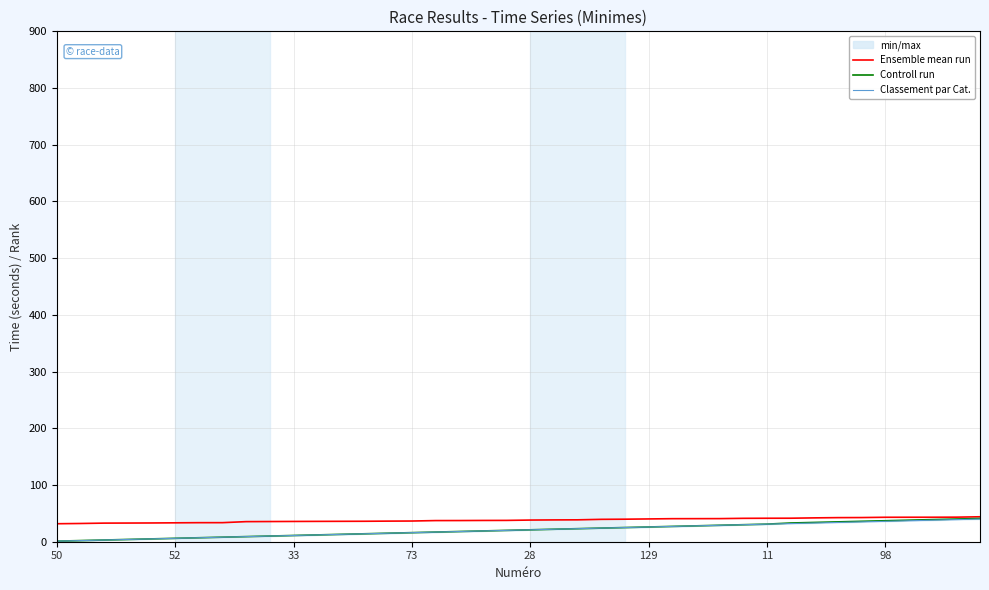

What is the minimum value for Ensemble mean run?

31.7